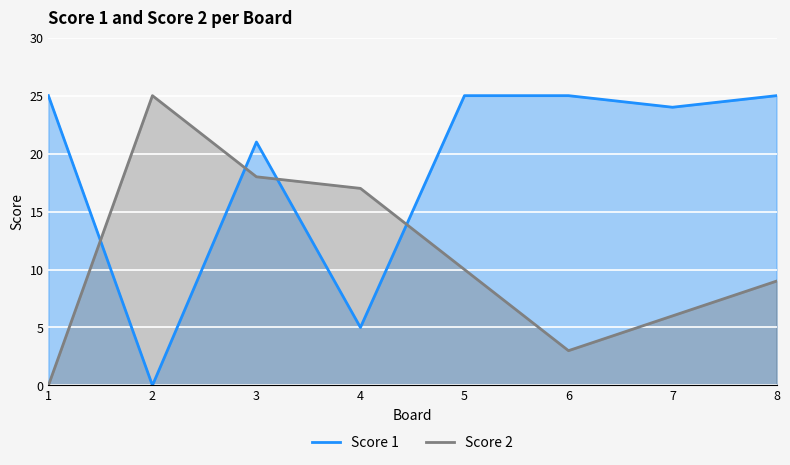

Where is Score 2 nearest to the value 12?

5